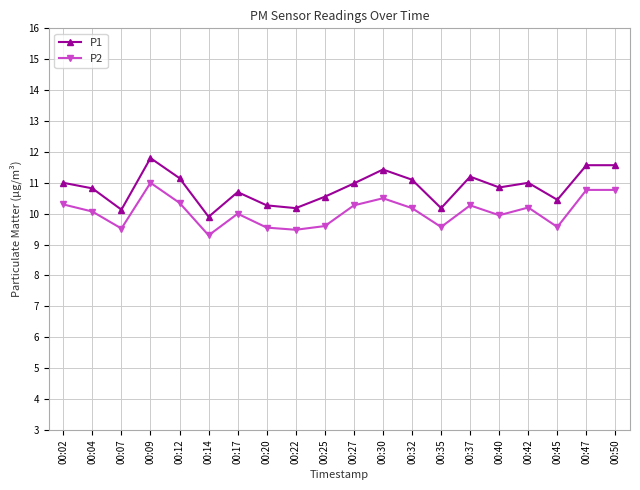

What is the smallest value displayed?

9.3